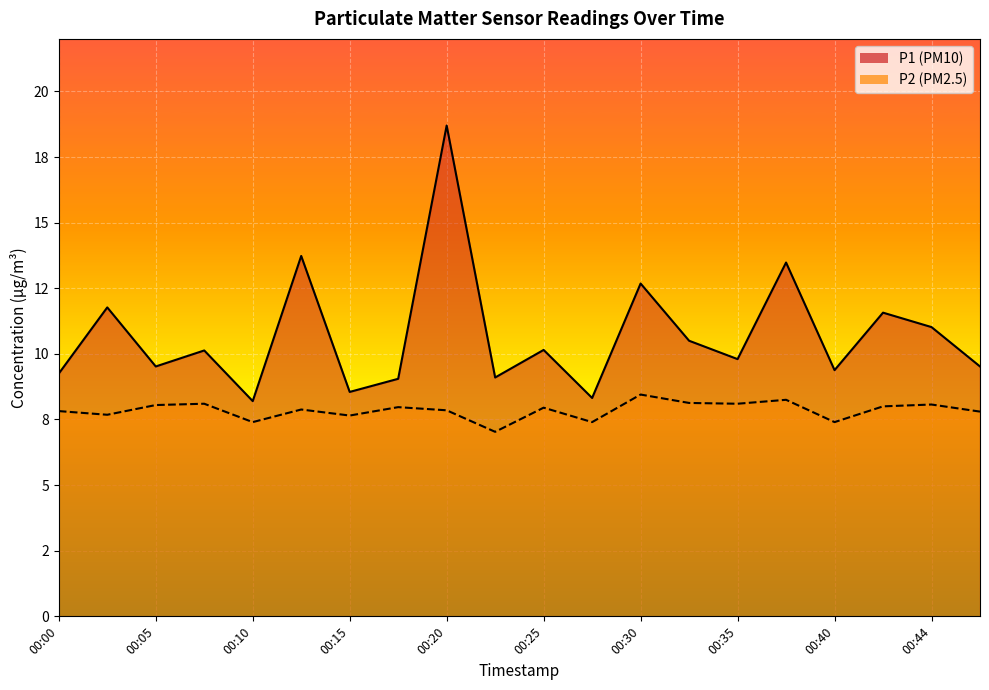

The value of P2 at 00:13 is 4.9. True or false?

False